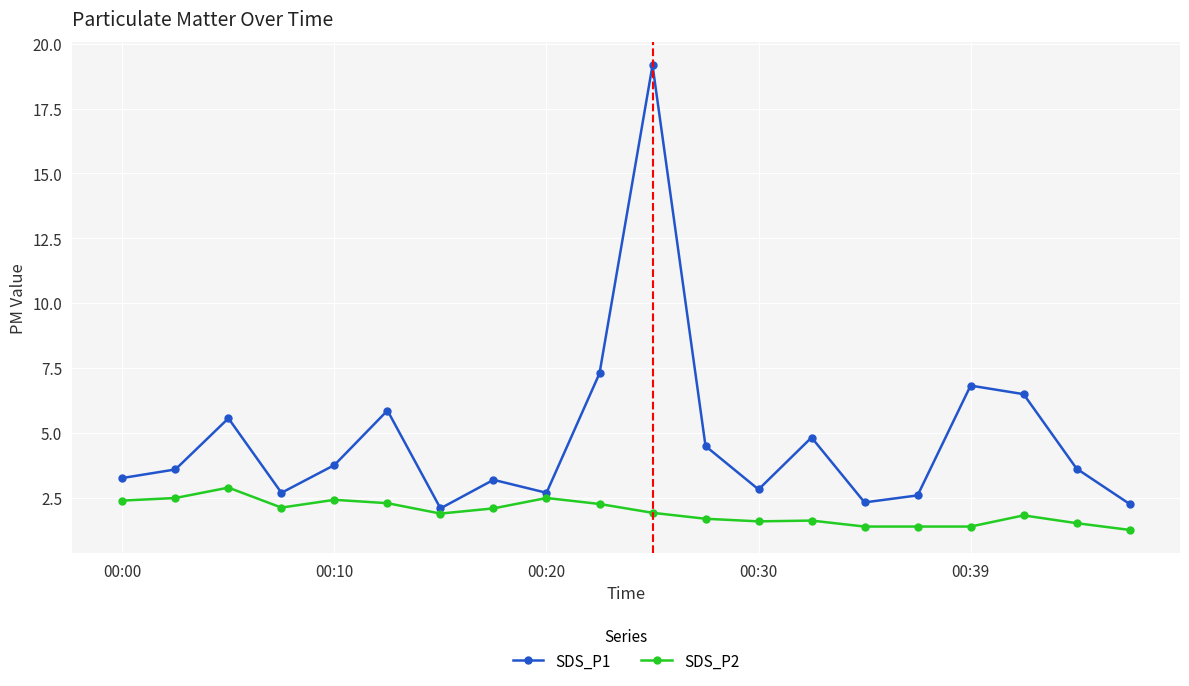

What is the minimum value for SDS_P1?

2.1